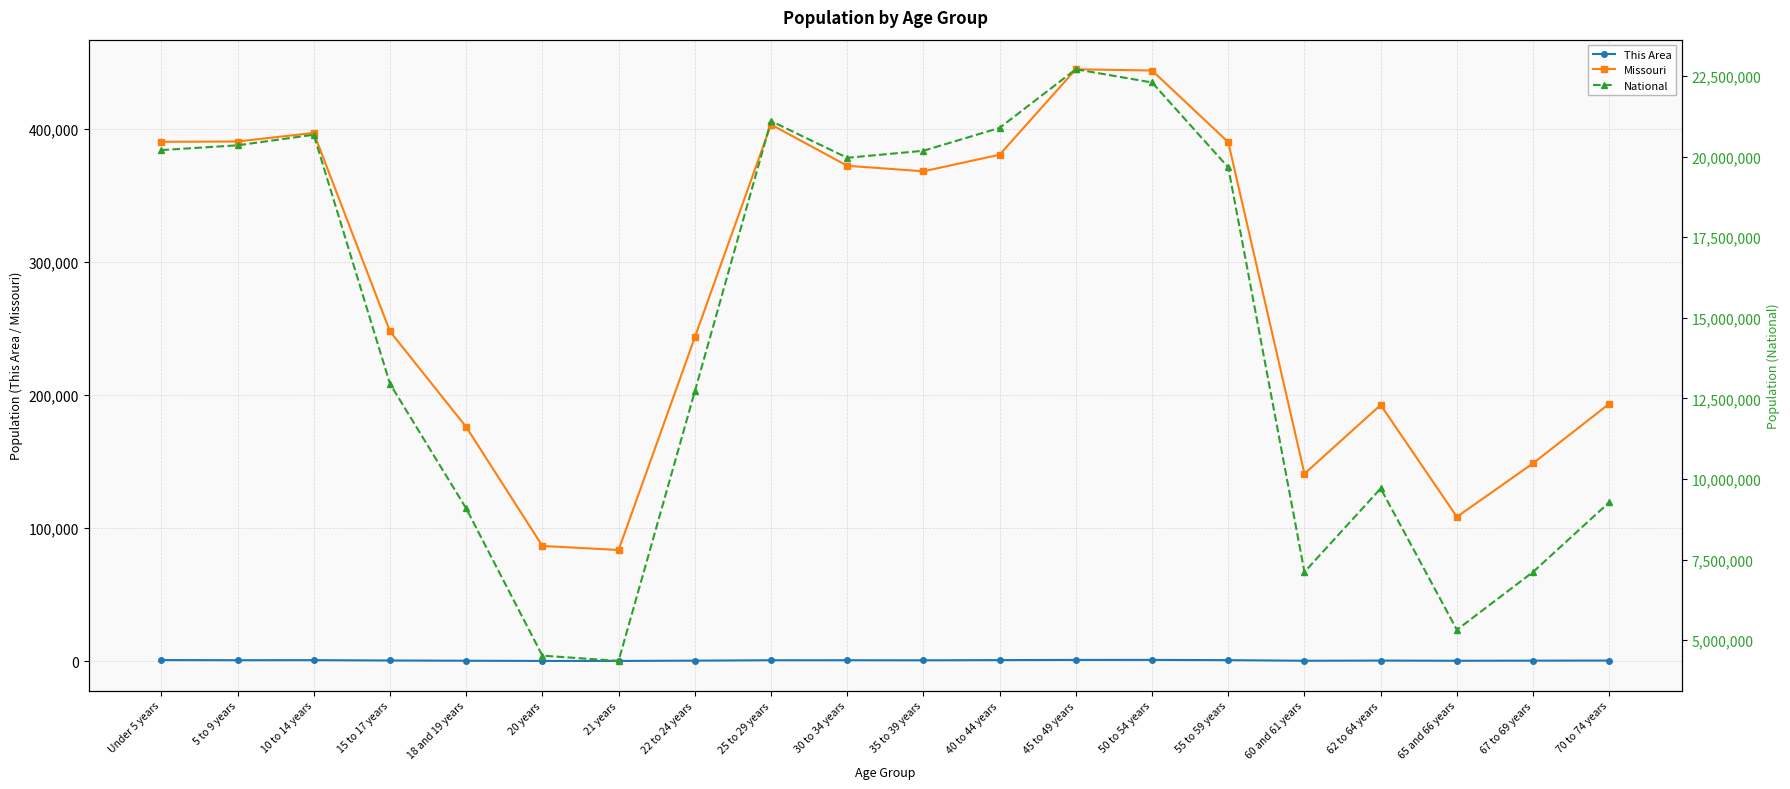

How many distinct data groups are displayed?

3